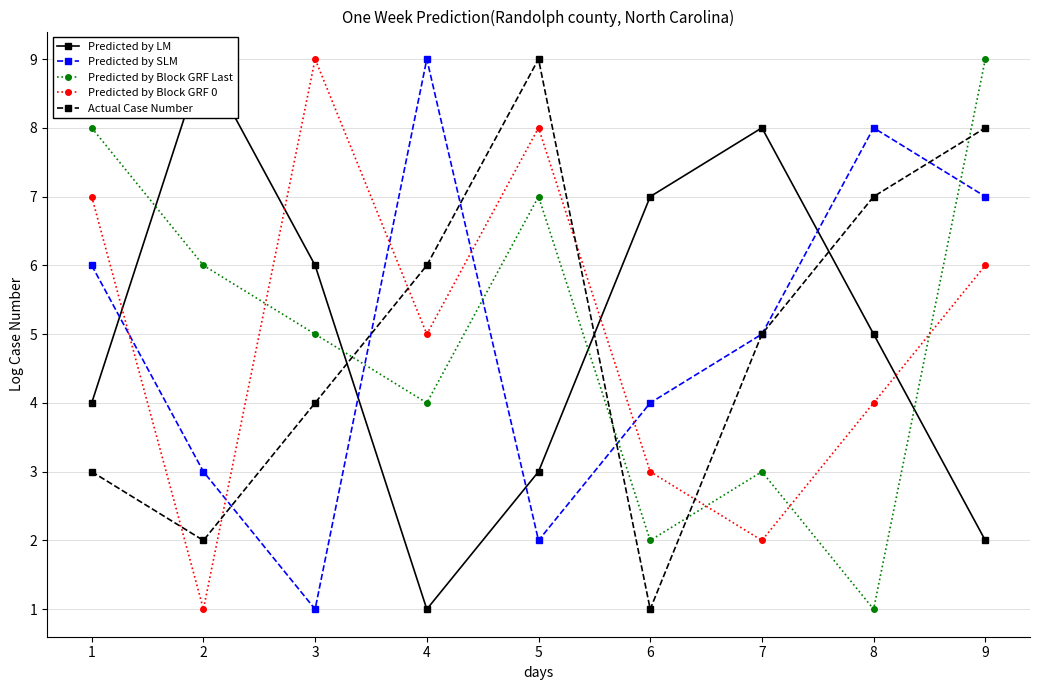

List the series in order of their peak value, highest first.

Predicted by LM, Predicted by SLM, Predicted by Block GRF Last, Predicted by Block GRF 0, Actual Case Number